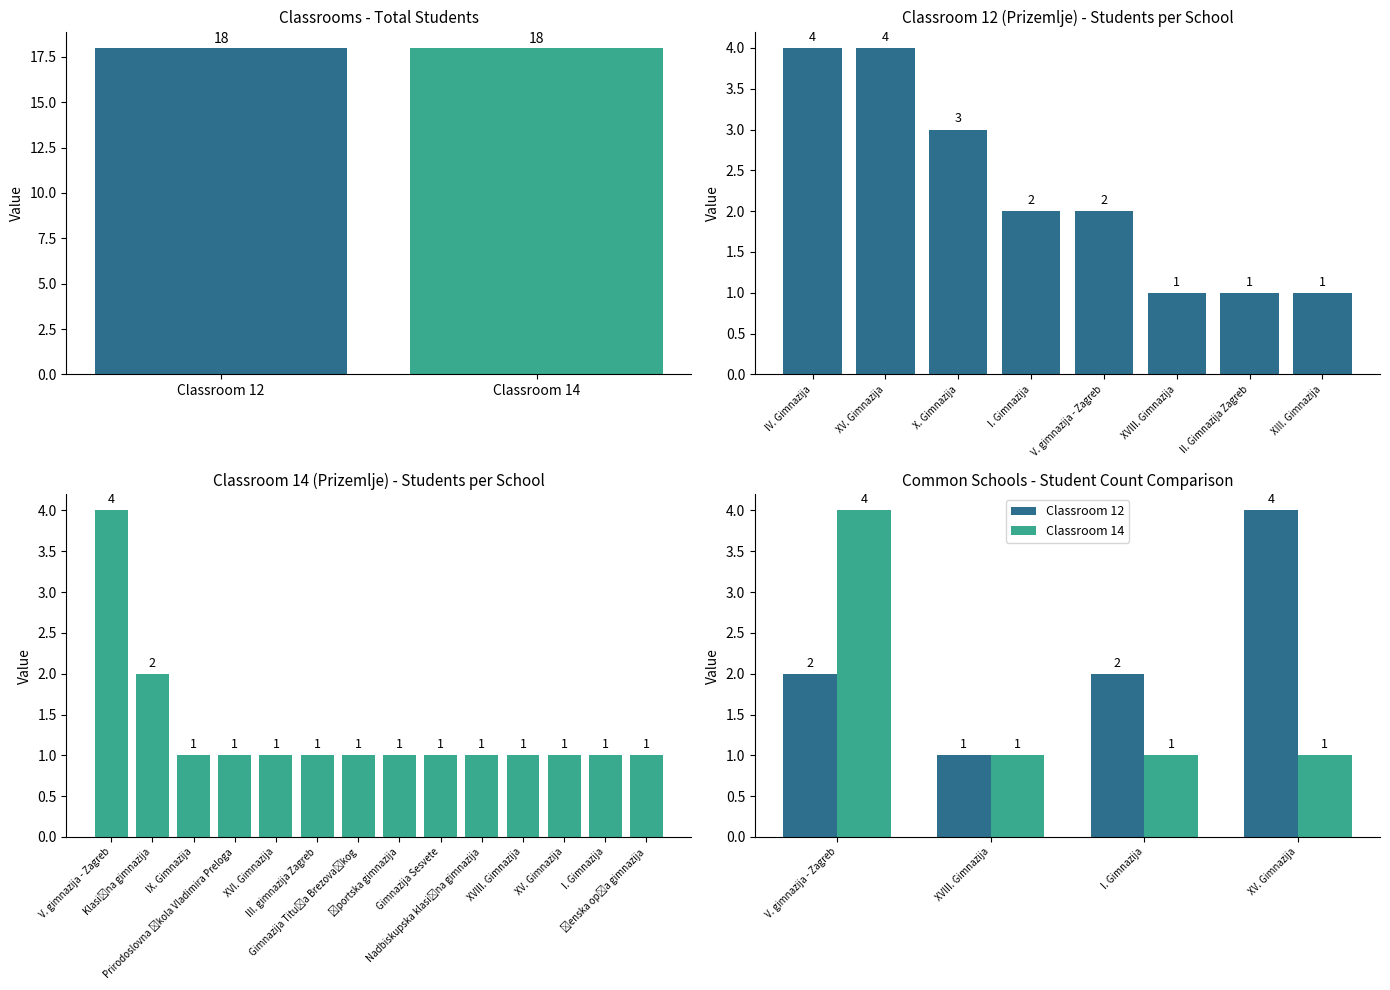

Does the chart contain stacked bars?

No